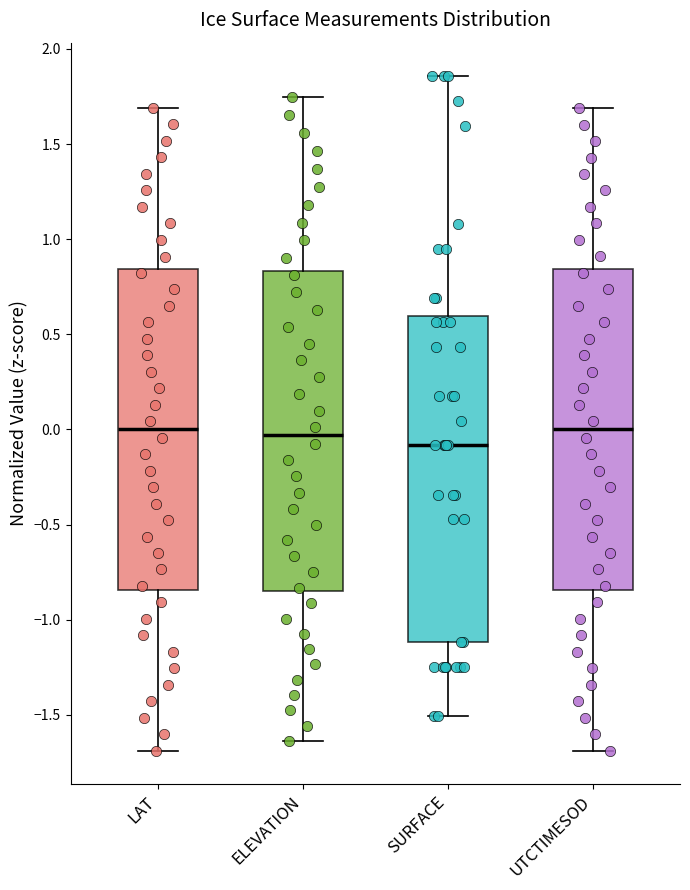

Which box has the lowest median line?

SURFACE